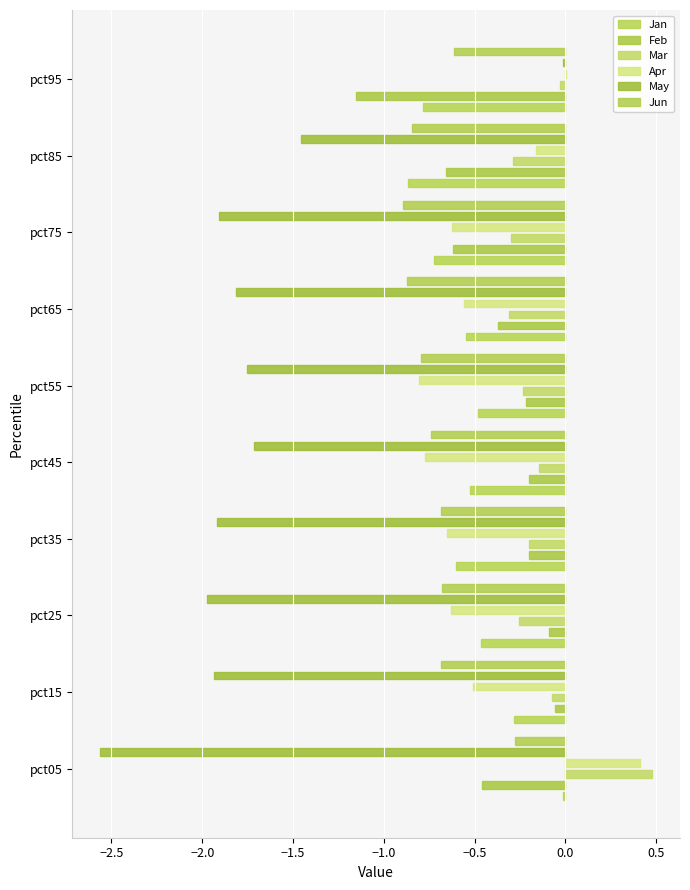

What is the greatest value displayed?

0.5